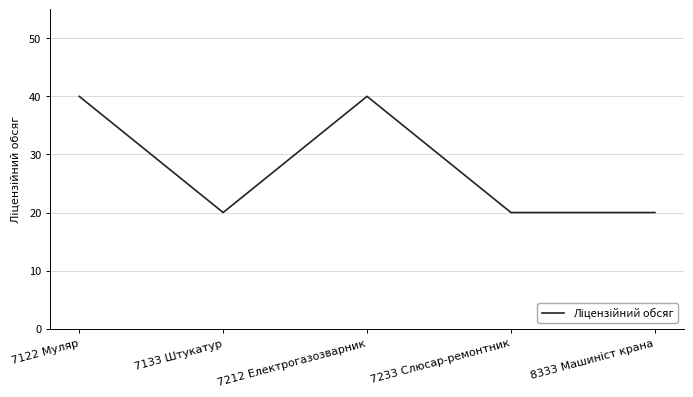

Reading left to right, extract all data points from this chart.

40	20	40	20	20